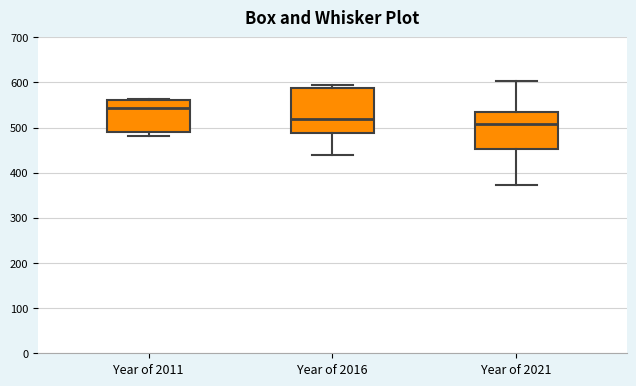

Where is the upper edge of the box for Year of 2011 on the y-axis? The values are not printed on the chart, so give them approximately, as read against the axis.

560